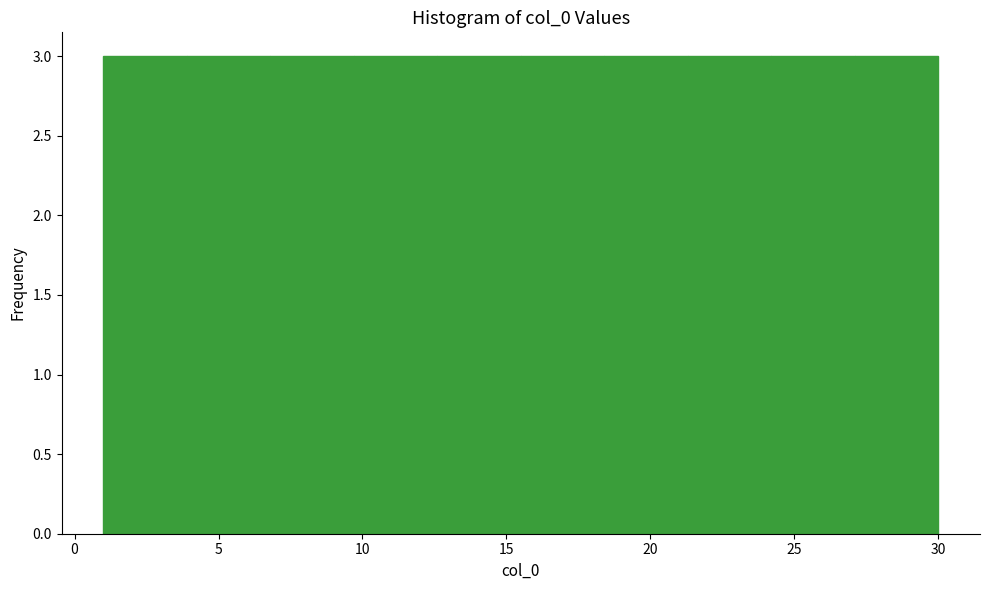

Reading left to right, list every bar in this chart as the range it spans on the x-axis followed by its height. Neither the bar edges nor the heights are printed on the chart, so give them approximately, as read against the axes.

1.0 to 3.9: 3
3.9 to 6.8: 3
6.8 to 9.7: 3
9.7 to 12.6: 3
12.6 to 15.5: 3
15.5 to 18.4: 3
18.4 to 21.3: 3
21.3 to 24.2: 3
24.2 to 27.1: 3
27.1 to 30.0: 3